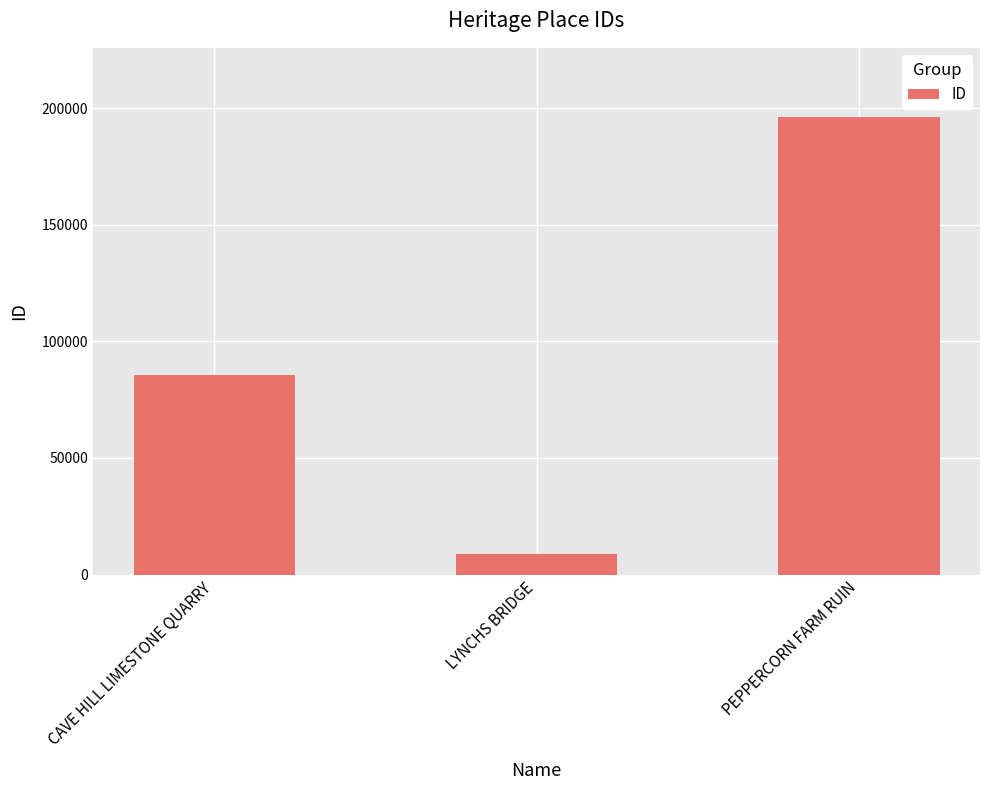

What position from the left is PEPPERCORN FARM RUIN?

3